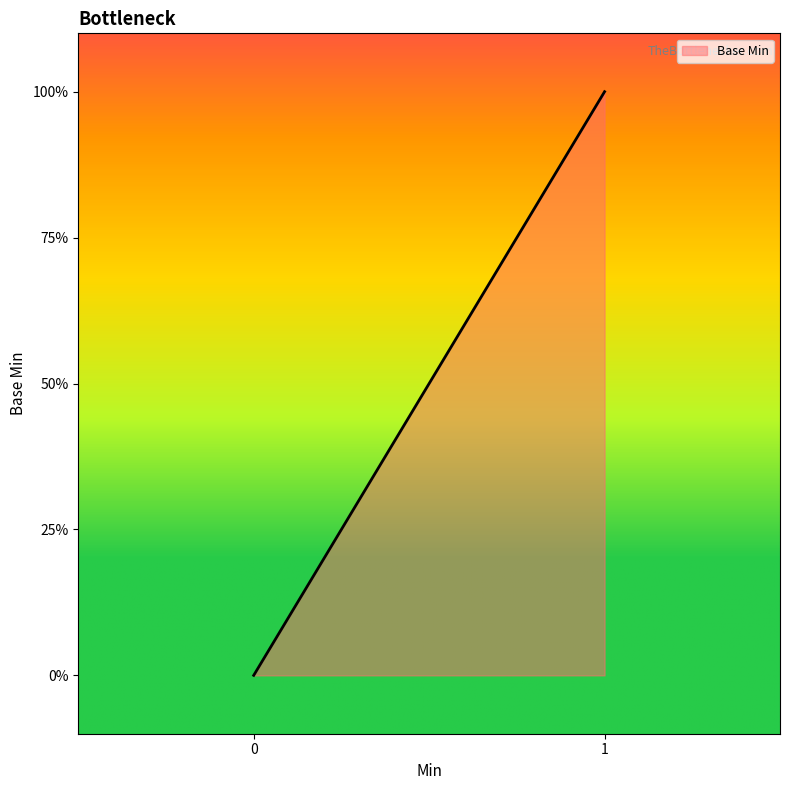

Does the chart display data point markers on the line(s)?

No